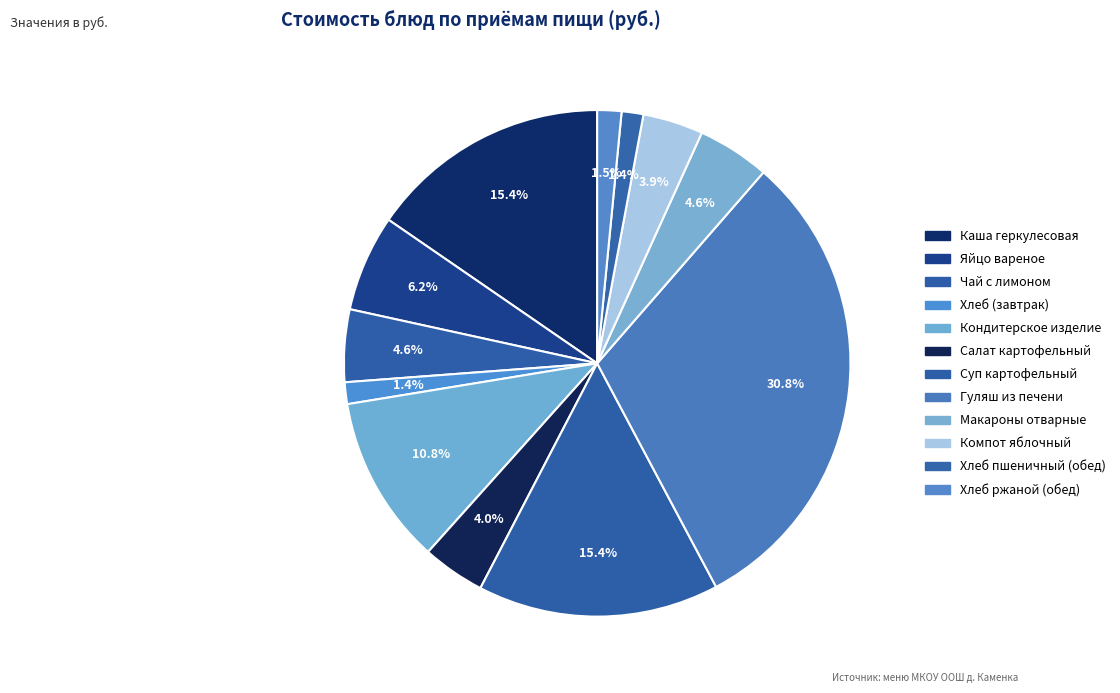

Is there a majority slice in this chart?

No